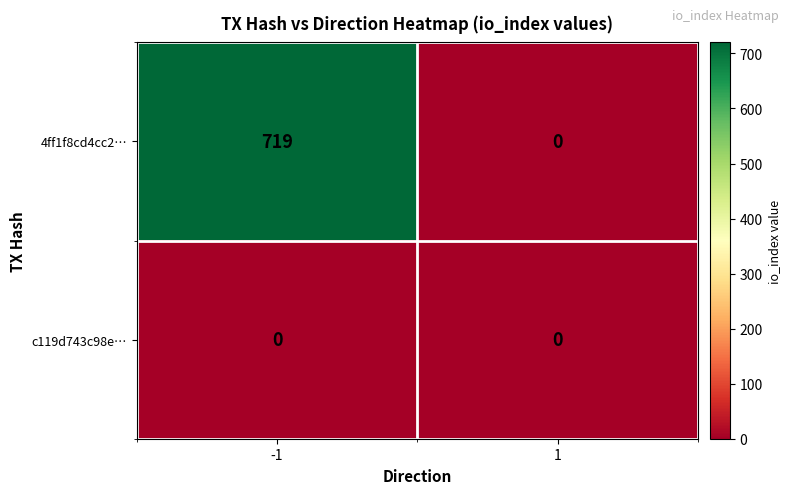

Reading right to left, list all the values displayed in this chart.

4ff1f8cd4cc2…: 0	719
c119d743c98e…: 0	0